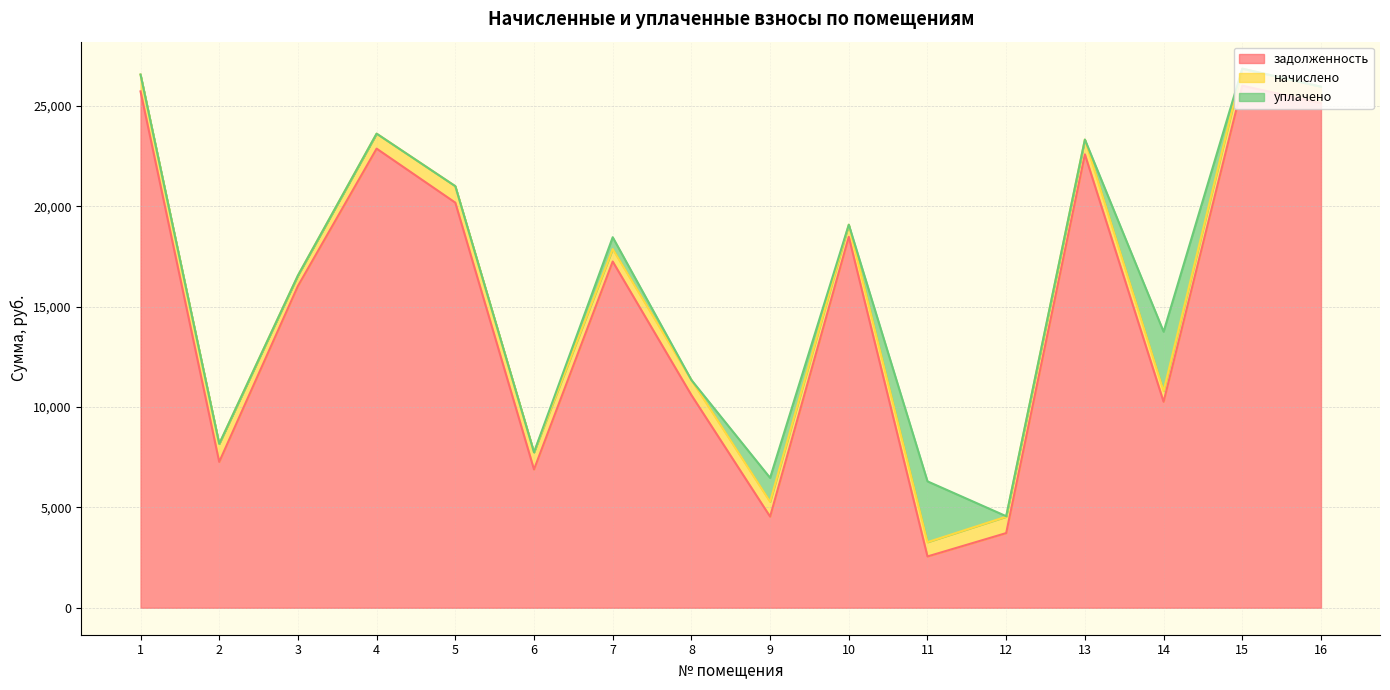

Which has a higher value, 6 or 5?

5